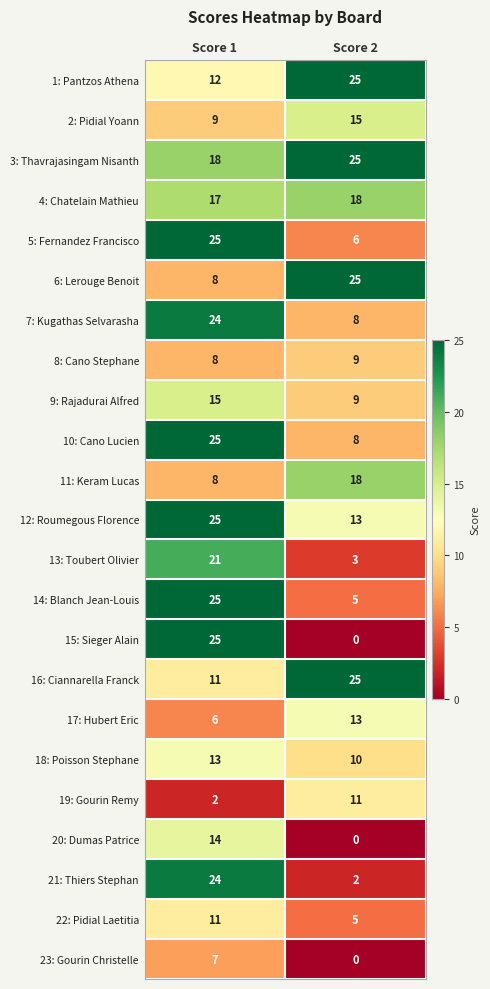

Rank the categories by 7: Kugathas Selvarasha value from lowest to highest.

Score 2, Score 1